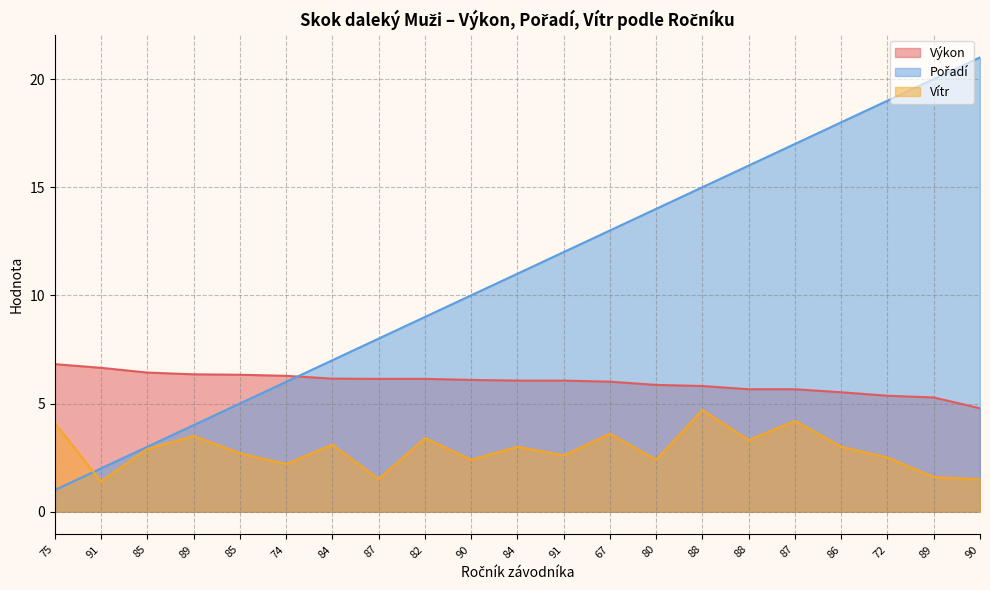

At which category is the sum across all series the highest?

90